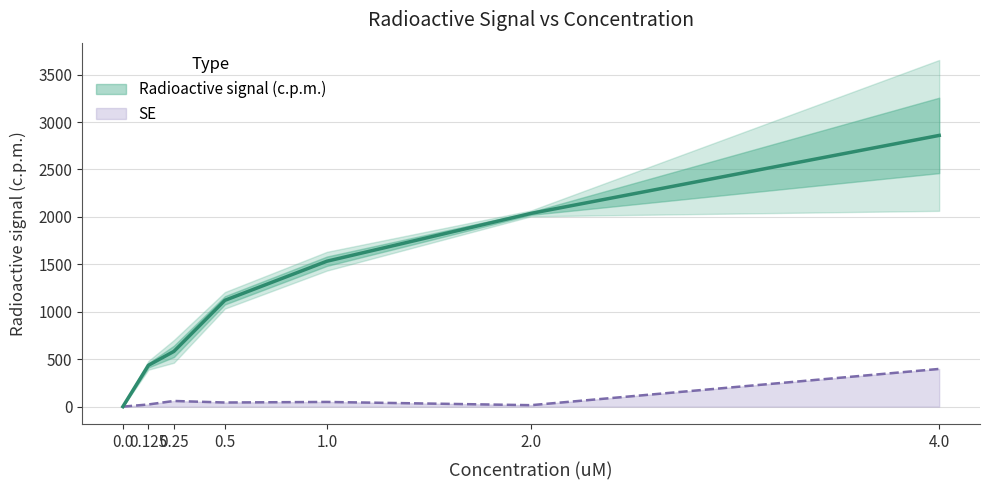

Reading left to right, list all the values displayed in this chart.

Radioactive signal (c.p.m.): 0.0	435.3	582.3	1120.7	1533.0	2037.0	2859.0
SE: 0.0	22.9	59.8	43.5	49.4	15.3	397.5